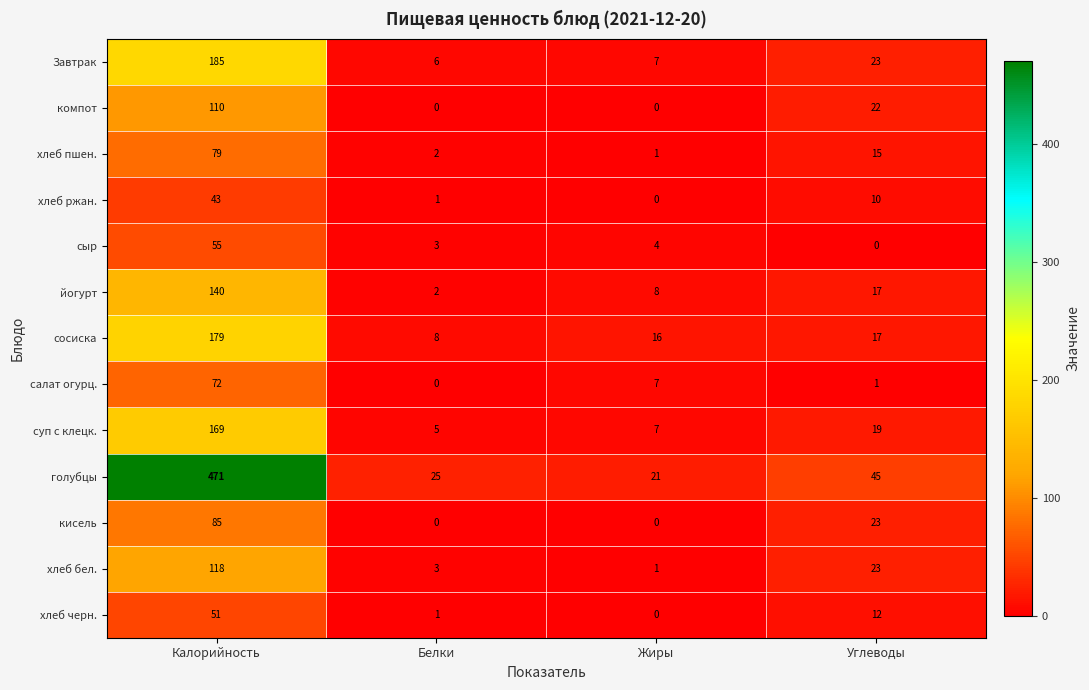

Which series changed the most between Жиры and Углеводы?

голубцы